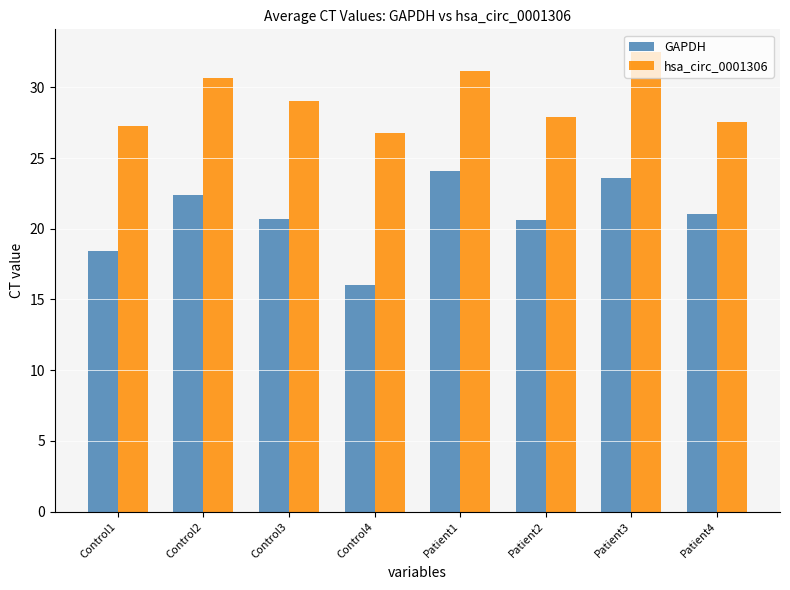

What is the label of the 5th bar from the right?

Control4